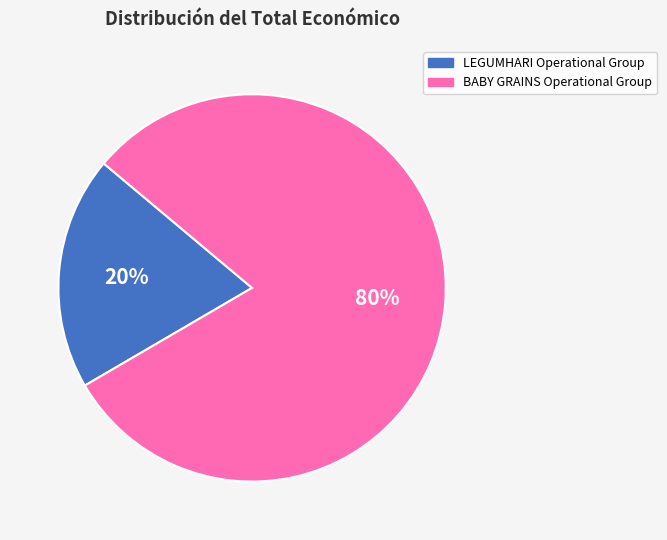

To the nearest percent, what is the combined percentage of BABY GRAINS Operational Group and LEGUMHARI Operational Group?

100%